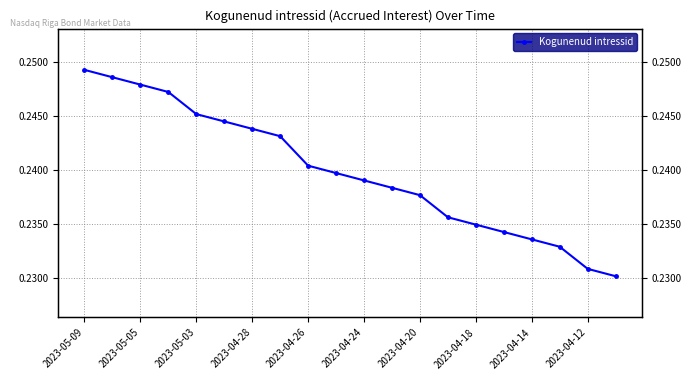

What is the maximum value shown in the chart?

0.2